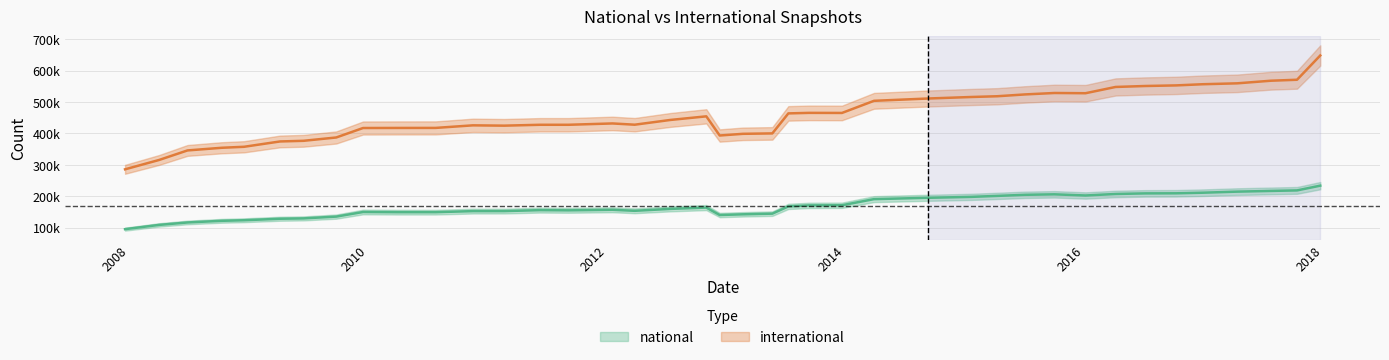

What position from the right is 2007-12-19?

40